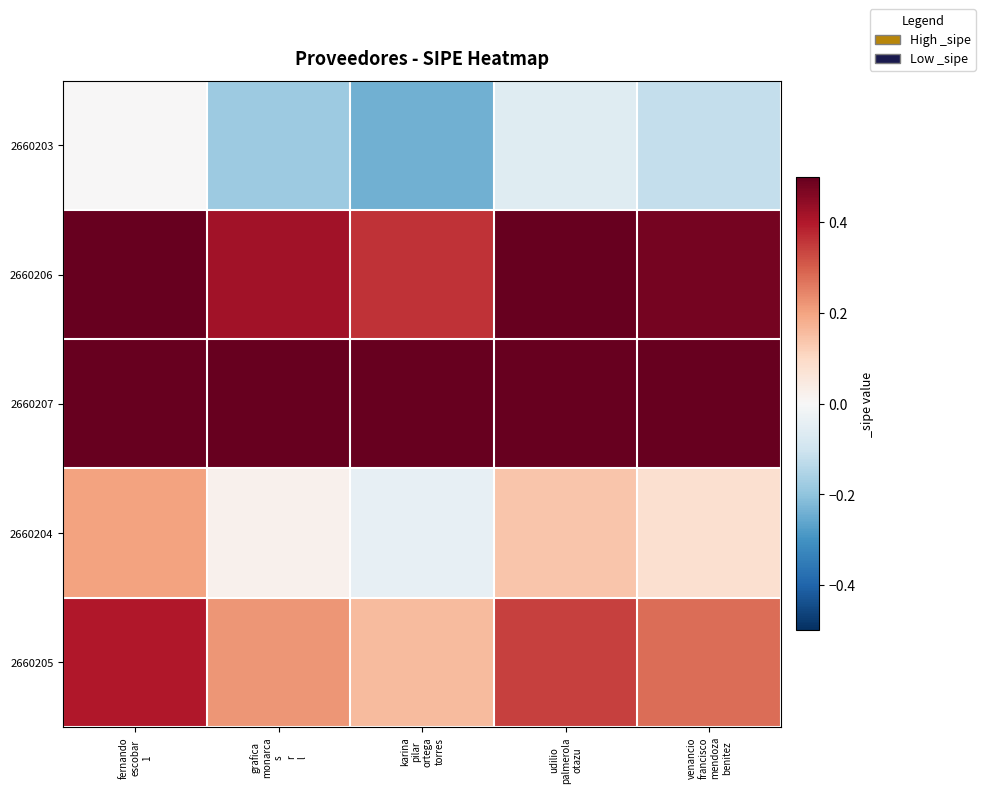

Between grafica monarca s r l and udilio palmerola otazu, which series saw the biggest shift?

2660206